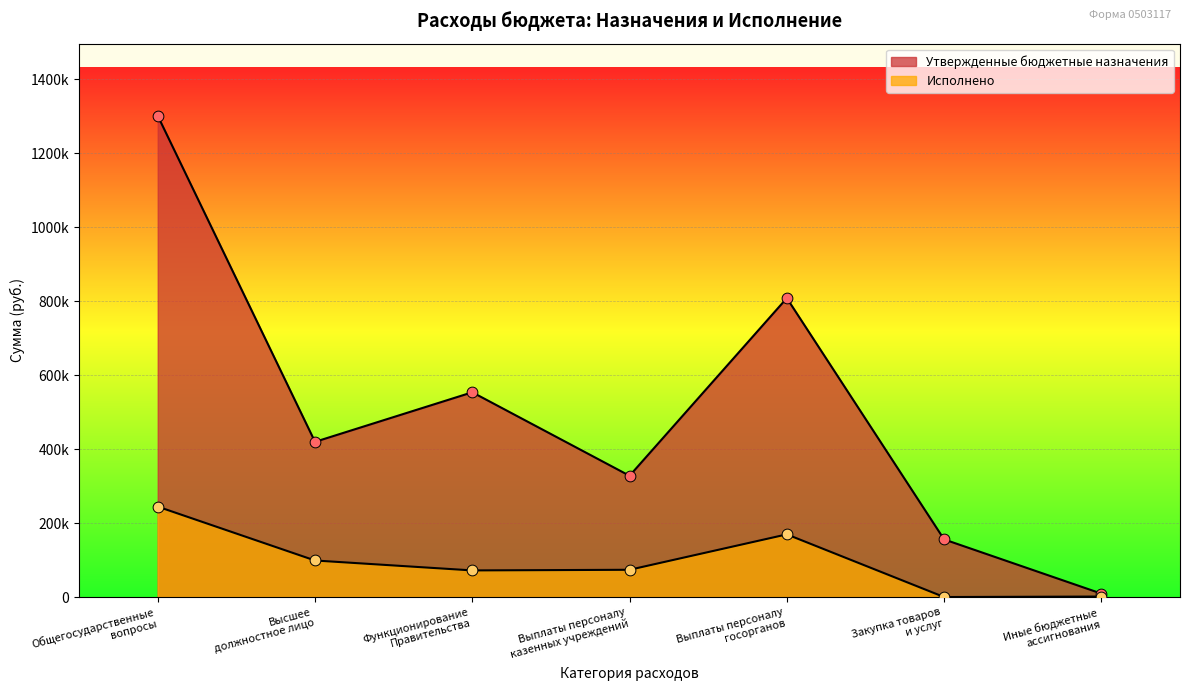

Is the value of Исполнено at Иные бюджетные ассигнования greater than the value of Утвержденные бюджетные назначения at Выплаты персоналу казенных учреждений?

No